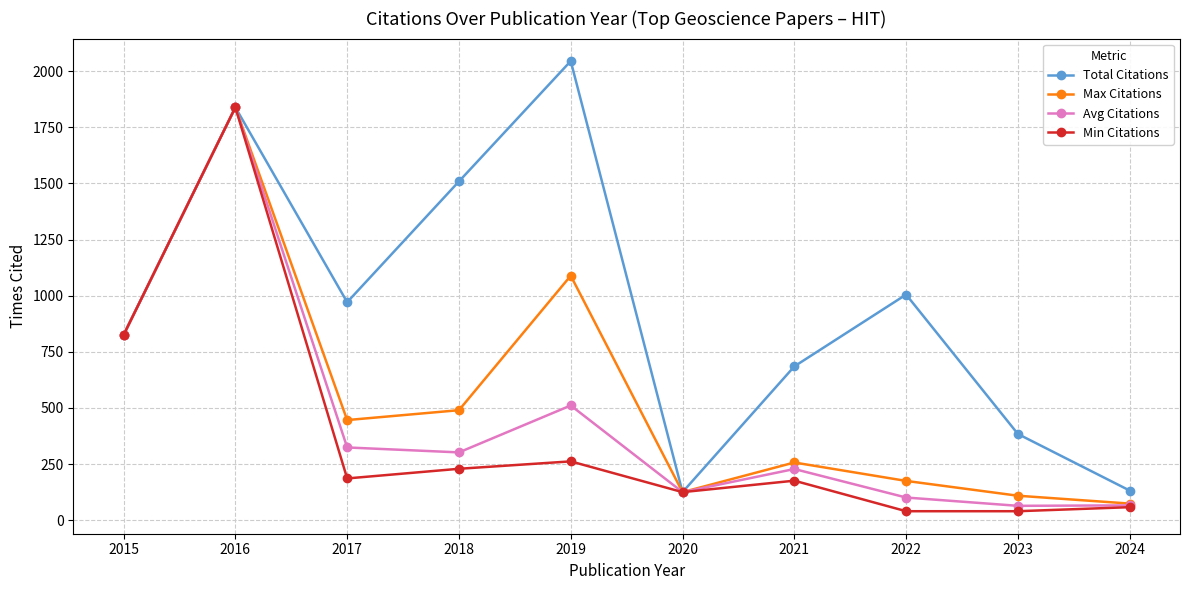

What is the difference between the Avg Citations values at 2023 and 2024?

2